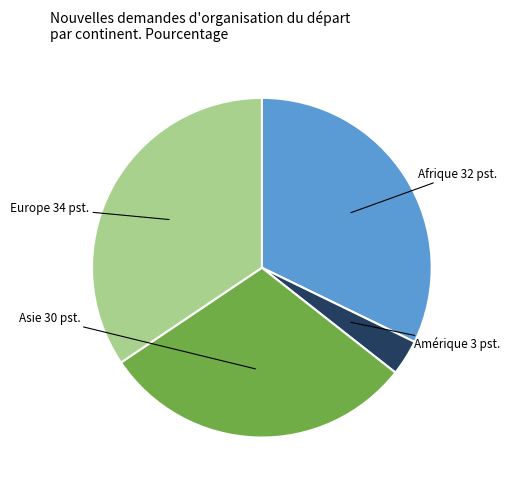

To the nearest percent, what portion does Afrique represent?

32%